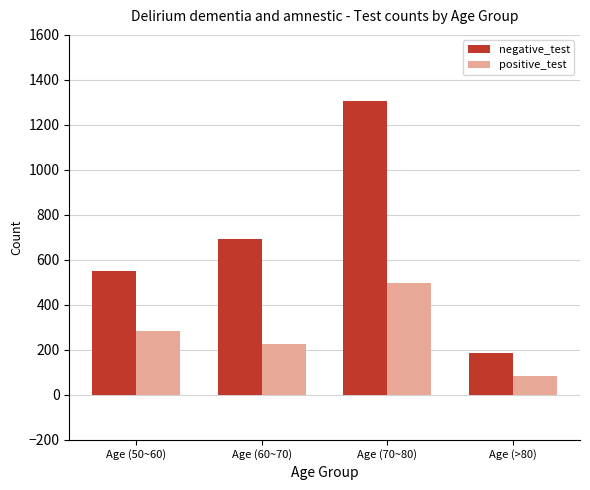

Count the number of categories in the chart.

4